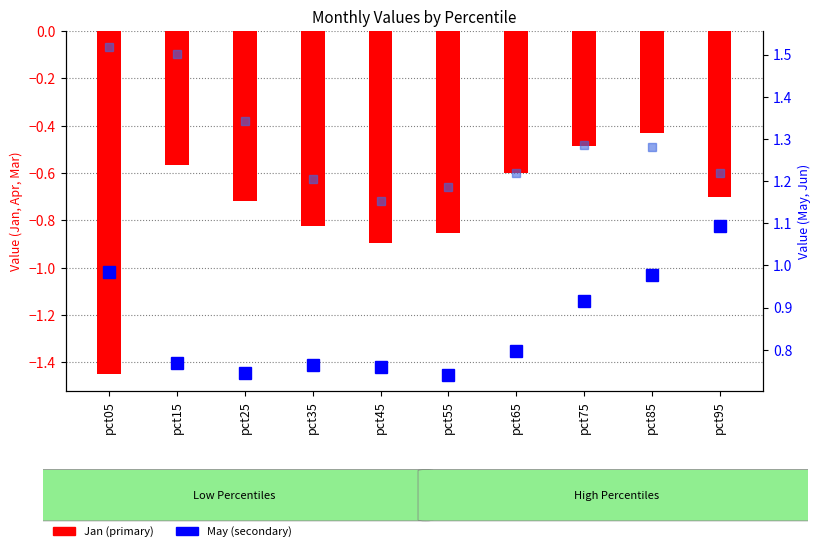

What is the average value of the Jun series?

1.3